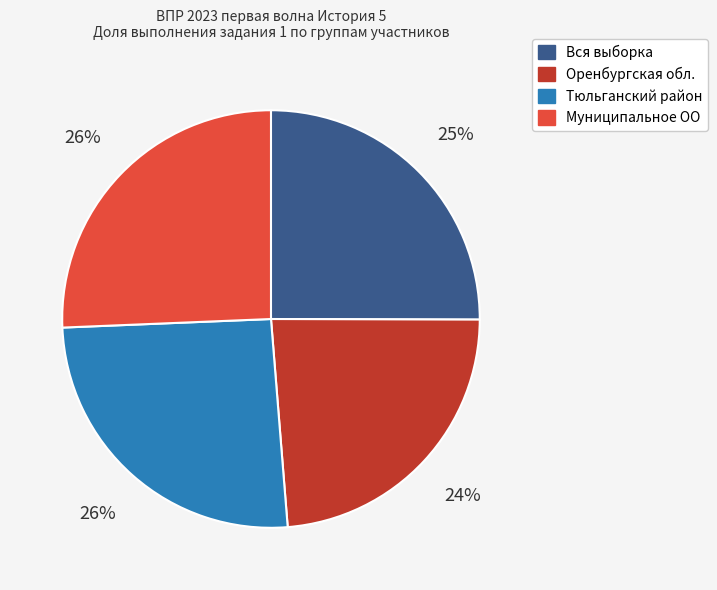

Do Оренбургская обл. and Тюльганский район together represent more than half of the pie?

No